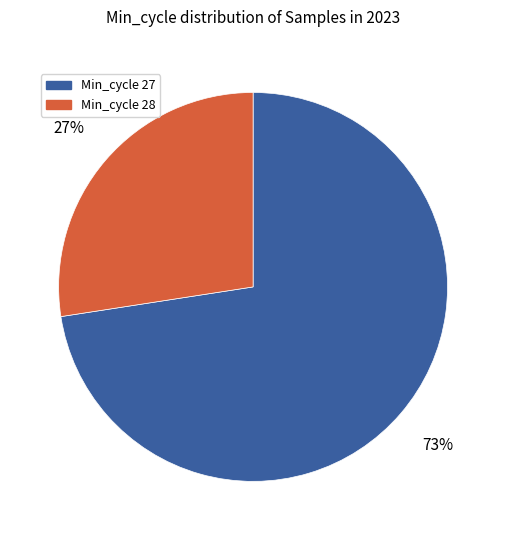

To the nearest percent, what is the average slice percentage?

50%